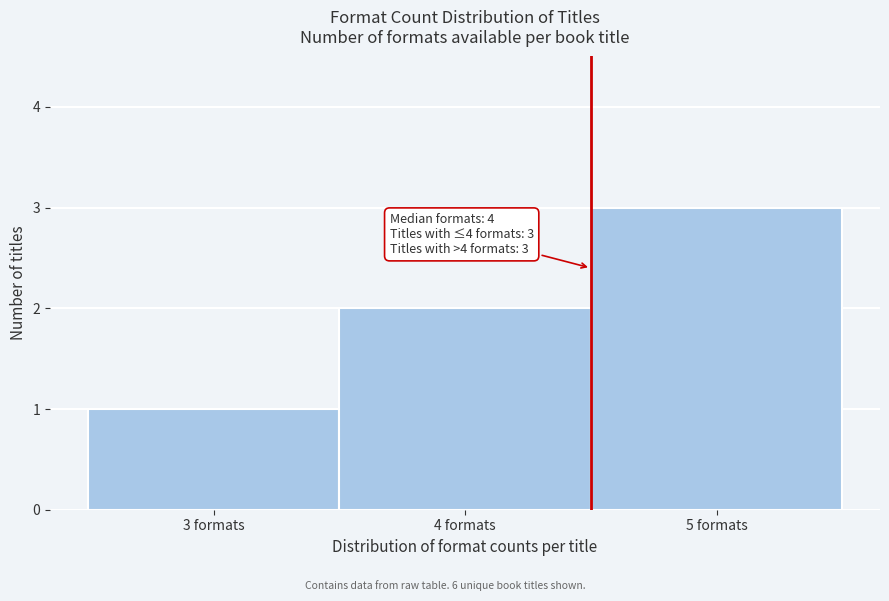

Which range on the x-axis has the tallest bar?

4.5 to 5.5